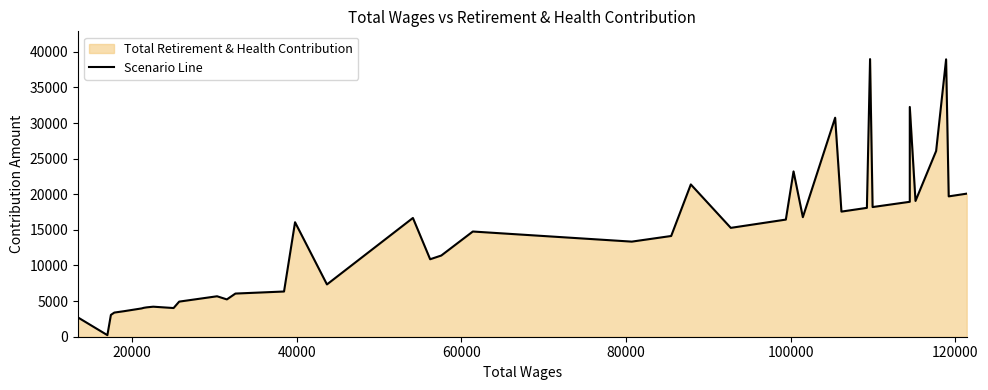

What is the value of the 26th point from the left?

16446